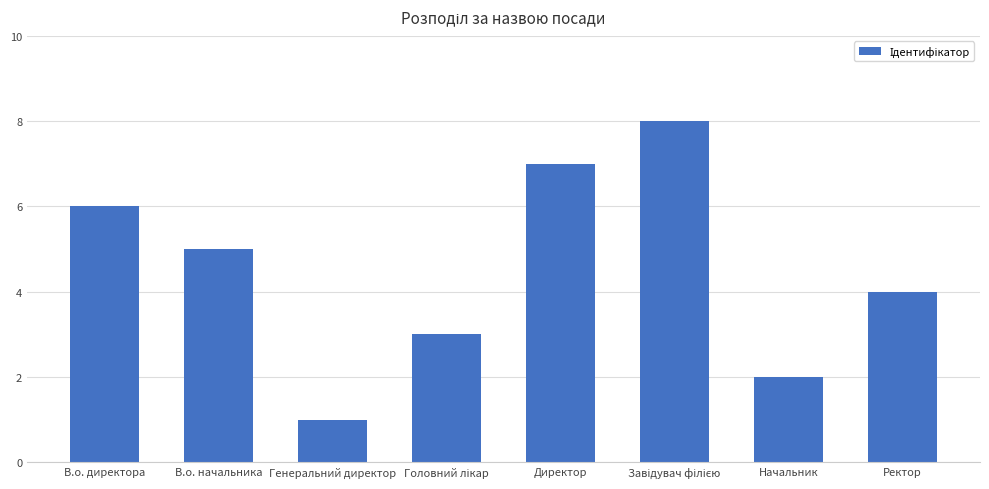

Does the chart contain stacked bars?

No